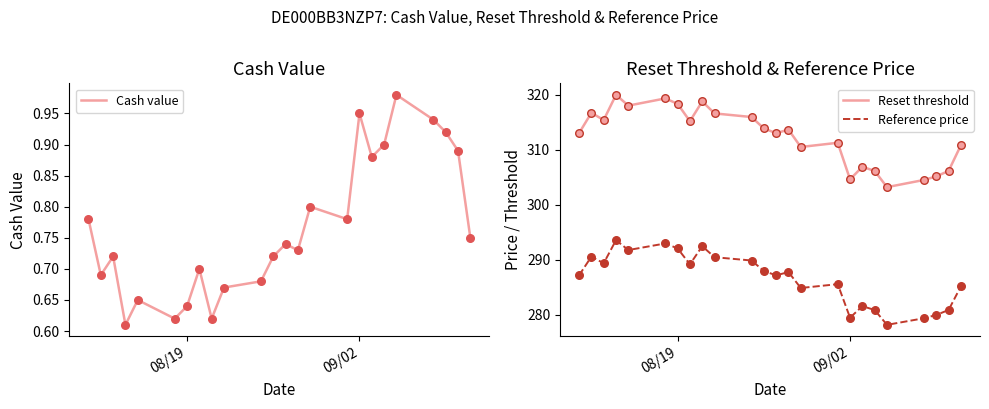

What is the lowest value of the Reference price series?

278.2